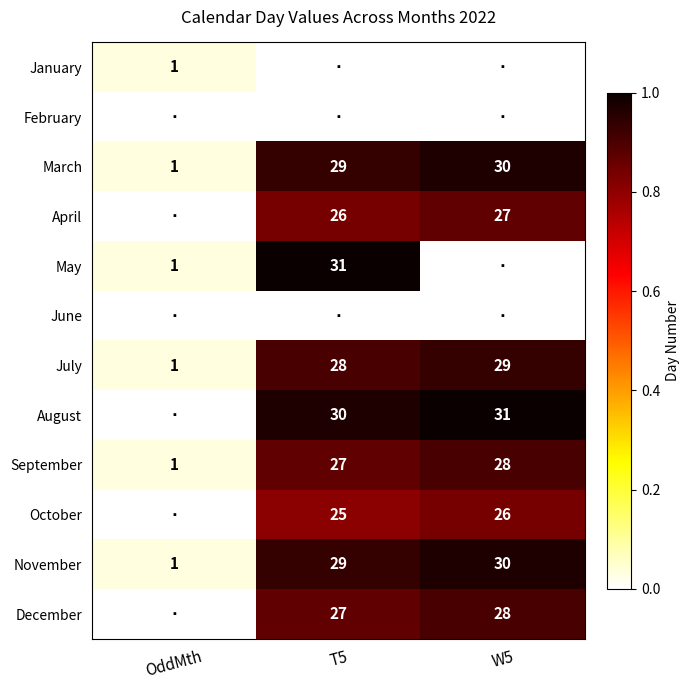

What is the approximate value of November at OddMth?

1